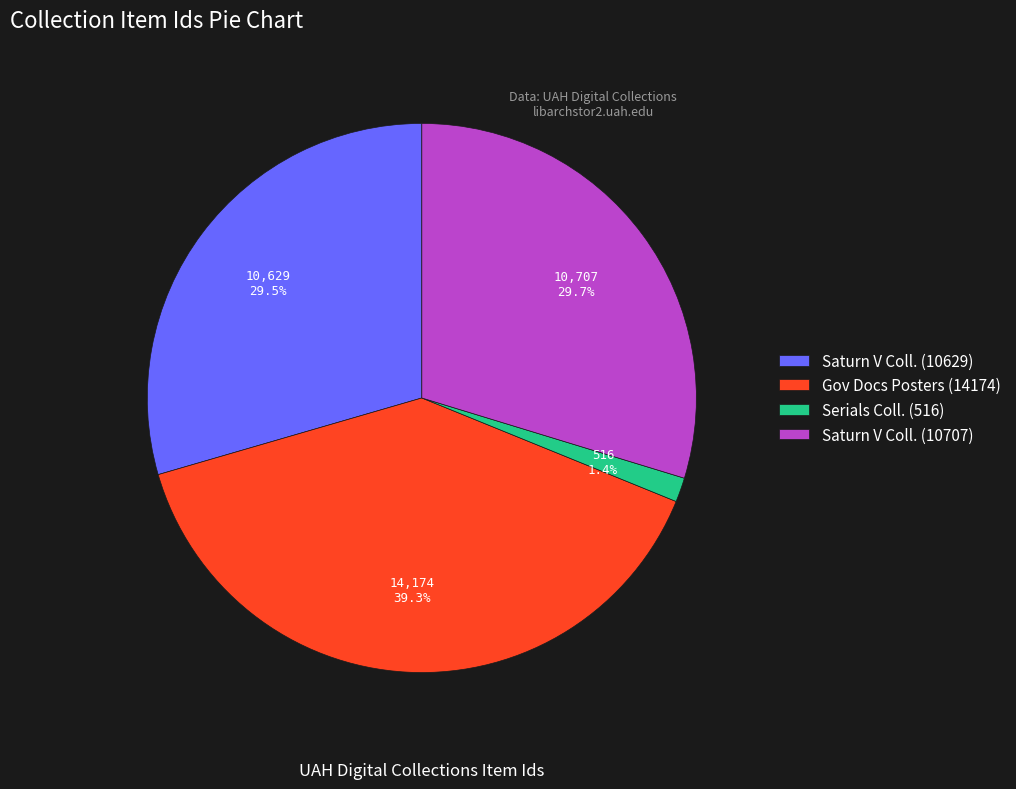

What percentage is NOT represented by Saturn V Coll. (10707)?

70.3%